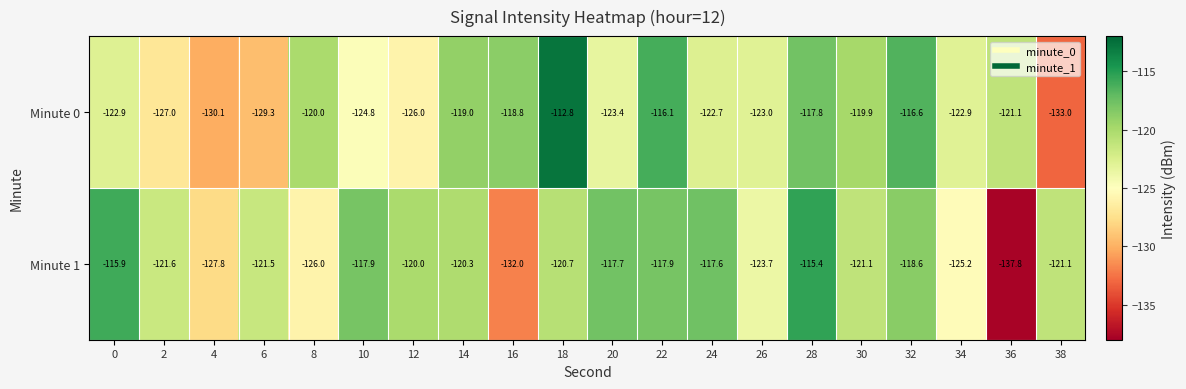

Is it true that Minute 1 equals -125.2 at 34?

True